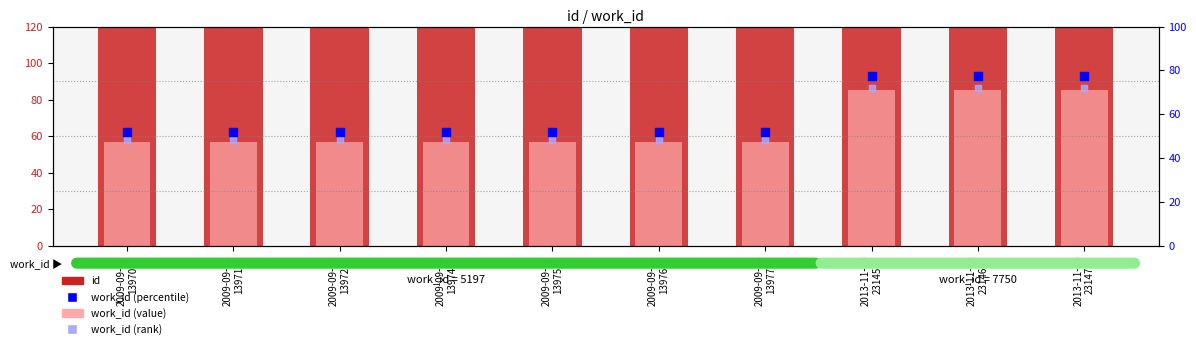

At which category is the sum across all series the highest?

2013-11-10
23147